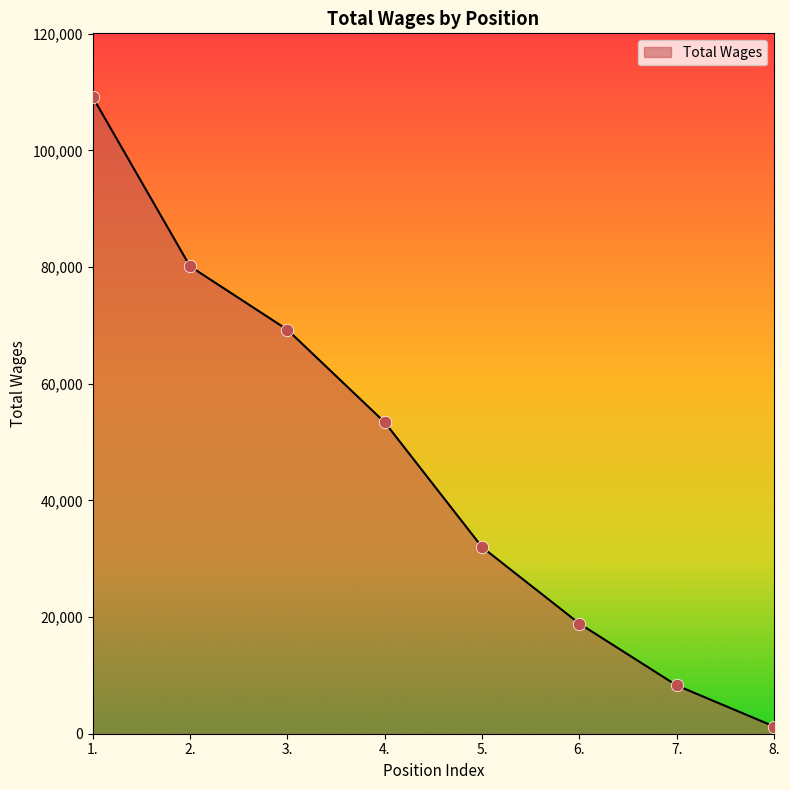

Between 2. and 6., which is larger?

2.